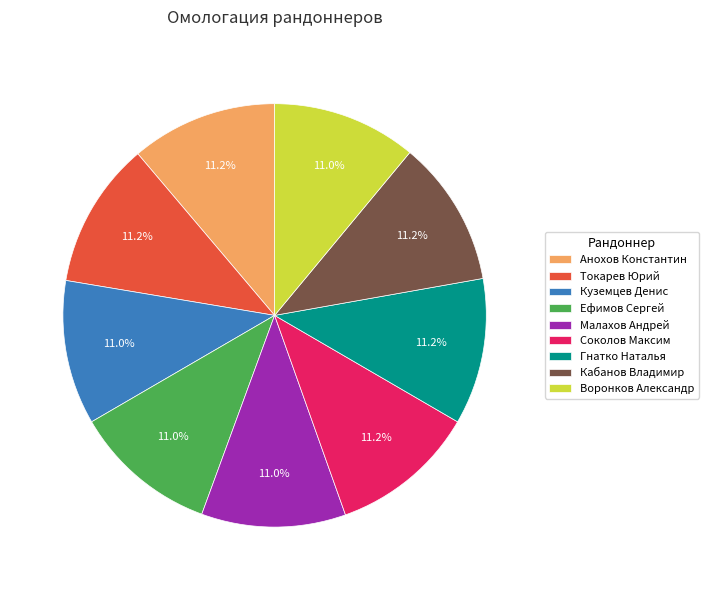

Does Ефимов Сергей account for over 50% of the chart?

No